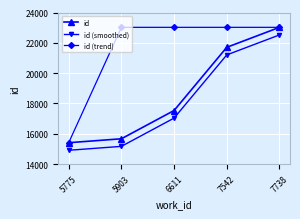

What is the value of the id (smoothed) point at the 3rd from the left?

17035